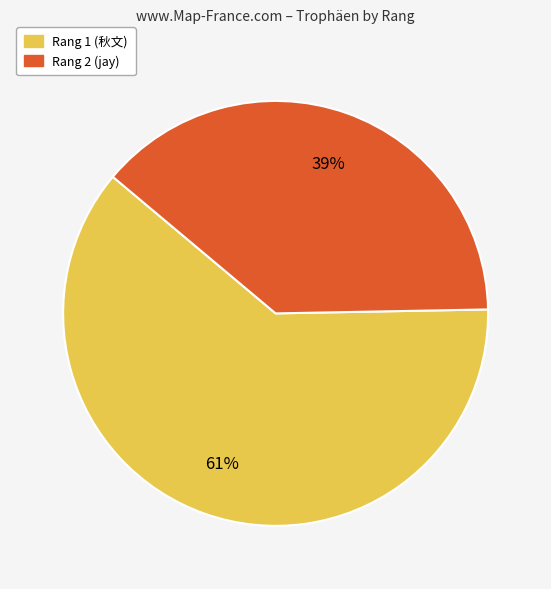

Approximately how many times larger is the value at Rang 1 (秋文) compared to Rang 2 (jay)?

1.6